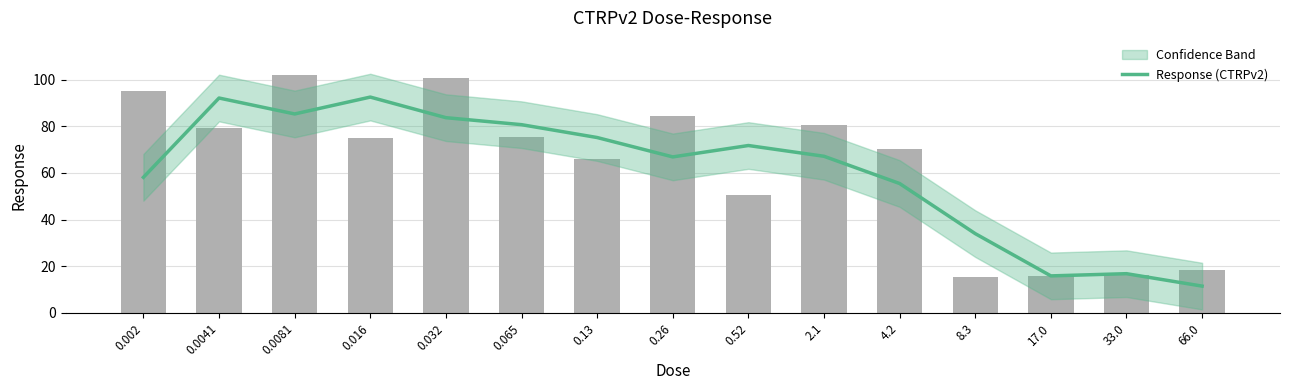

Reading right to left, transcribe all the data shown in this chart.

11.5	16.8	15.9	34.0	55.5	67.2	71.8	66.9	75.2	80.7	83.7	92.5	85.3	92.1	58.1